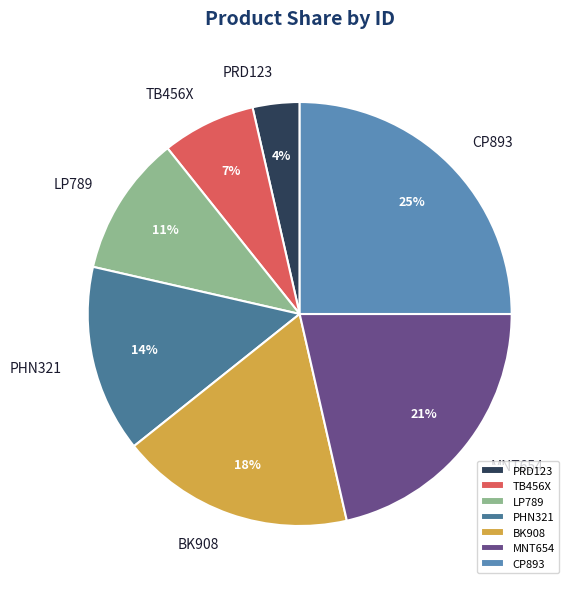

Which slice is the largest?

CP893